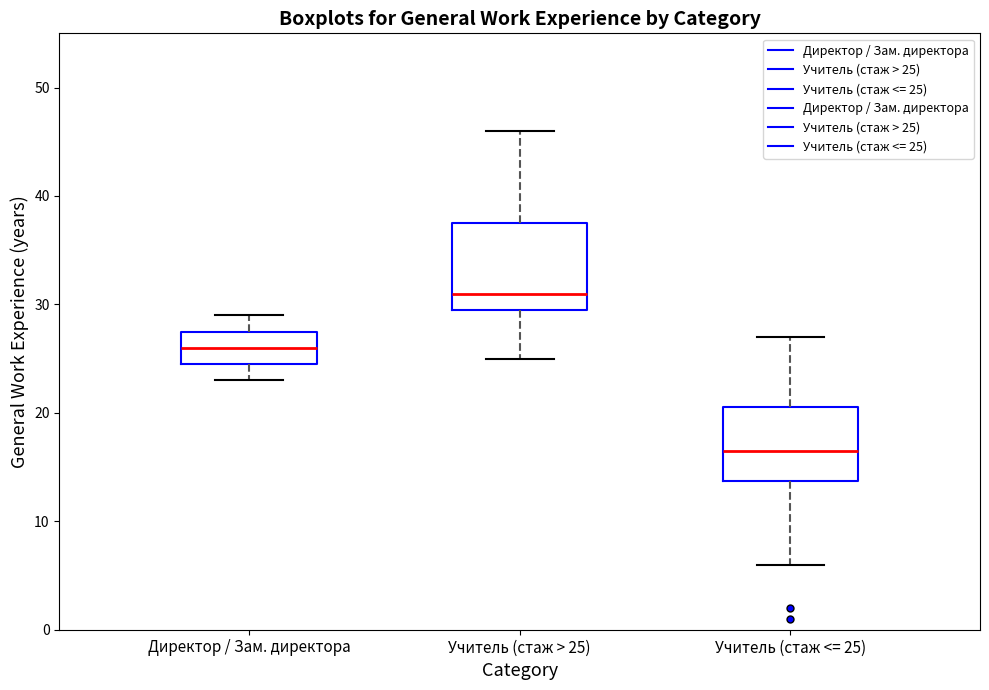

Reading left to right, read every box against the y-axis: the position of its median line, the range the box covers, and the ends of its whiskers. The values are not printed on the chart, so give them approximately, as read against the axis.

Директор / Зам. директора: median 26, box 25 to 28, whiskers 23 to 29
Учитель (стаж > 25): median 31, box 30 to 38, whiskers 25 to 46
Учитель (стаж <= 25): median 17, box 14 to 21, whiskers 6 to 27